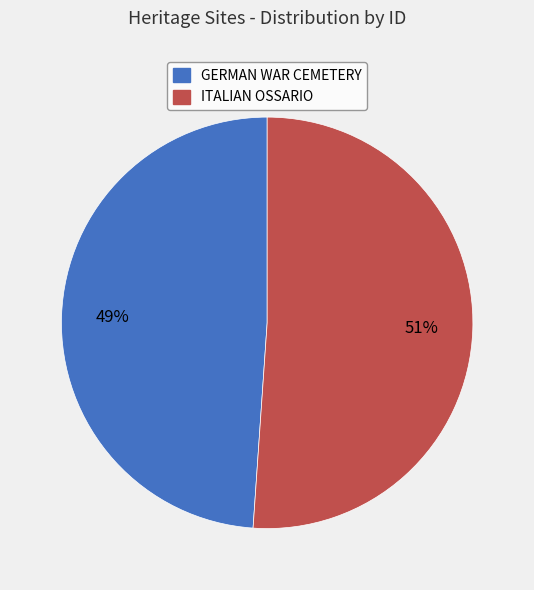

Between GERMAN WAR CEMETERY and ITALIAN OSSARIO, which is larger?

ITALIAN OSSARIO